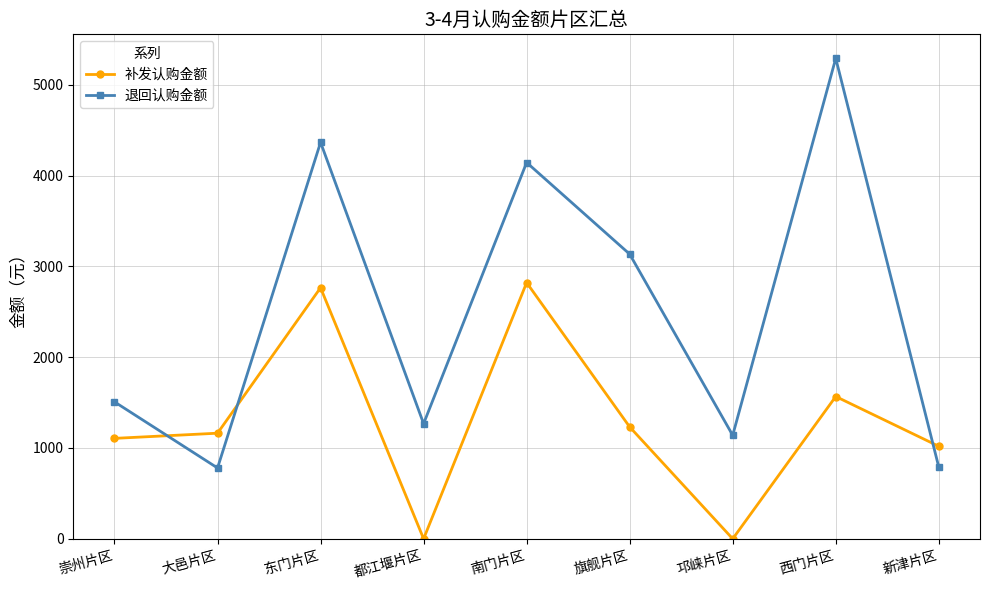

Rank the series at 都江堰片区 from highest to lowest value.

退回认购金额, 补发认购金额